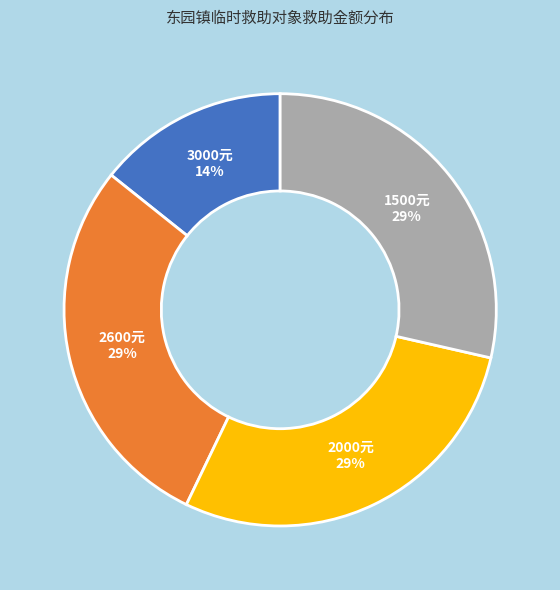

Do 2600元 29% and 2000元 29% together represent more than half of the pie?

Yes